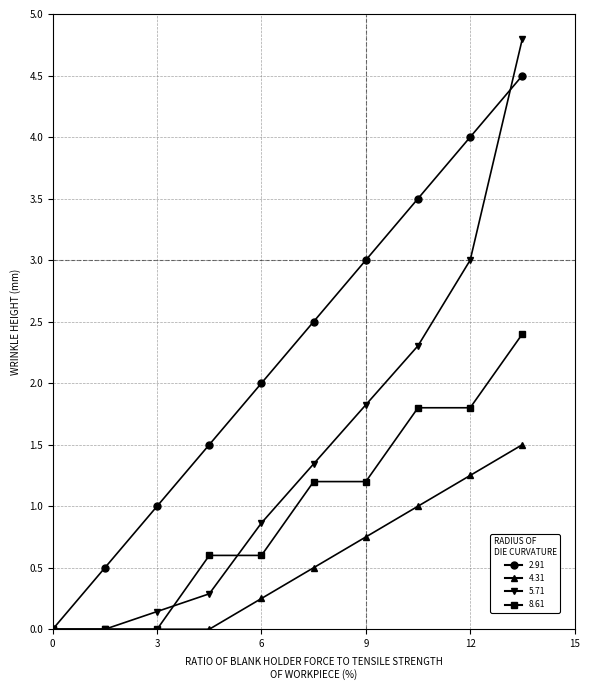

Which series has the largest total across all categories?

2.91